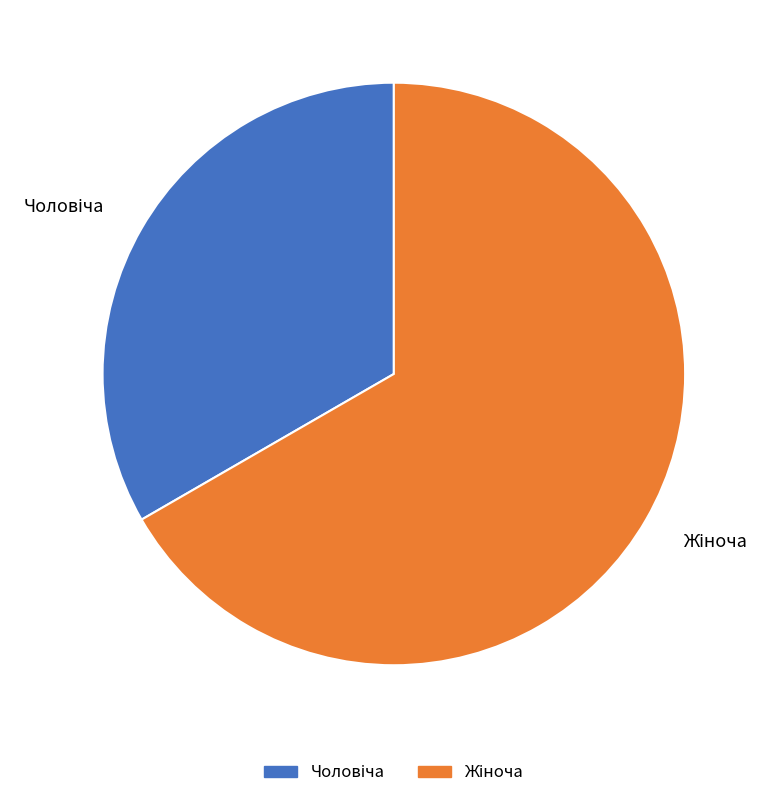

Does any single category account for the majority?

Yes